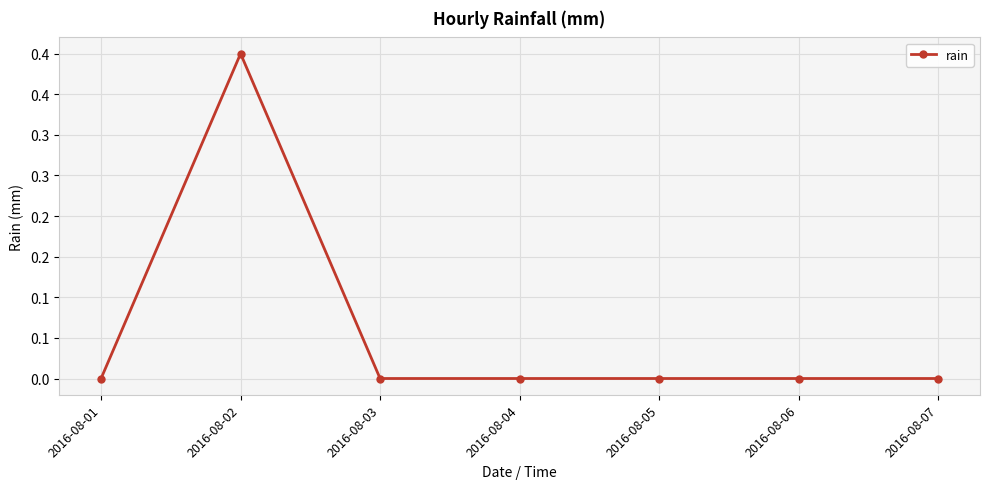

Is this an area chart (filled region under the line)?

No